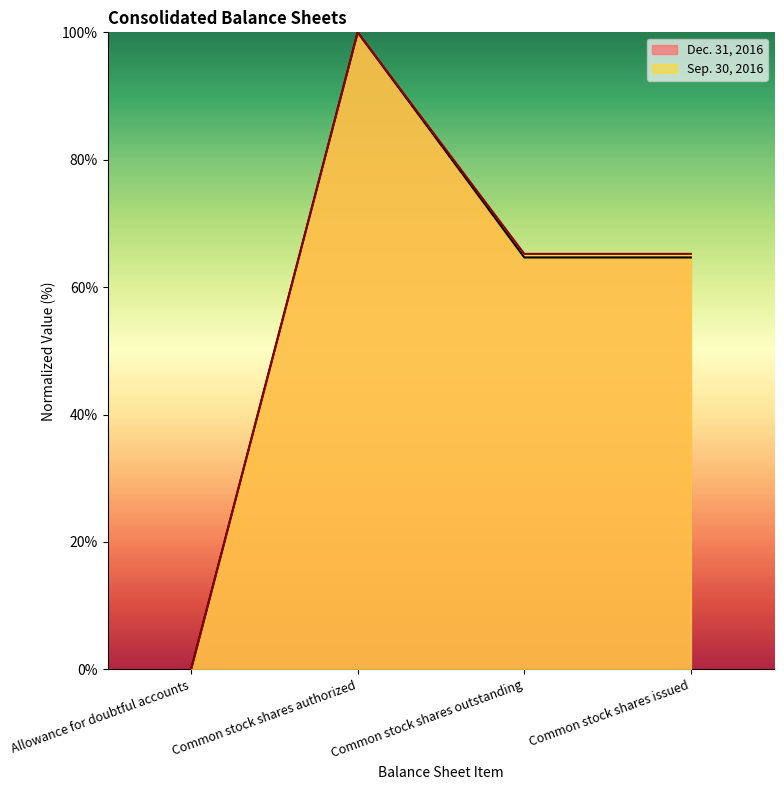

True or false: Dec. 31, 2016 has more than 1 points higher than both neighbors.

False